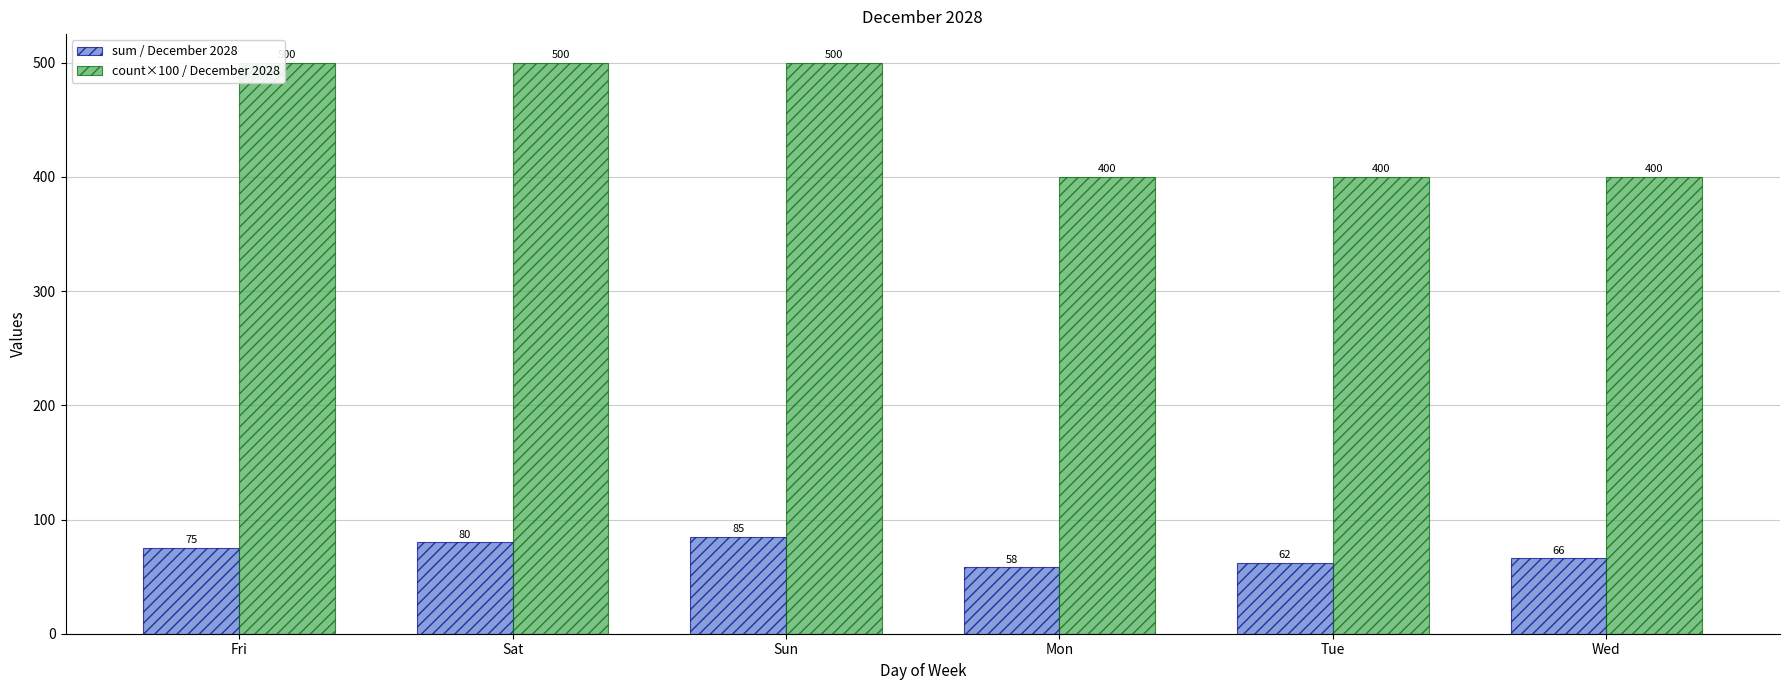

What is the difference between the maximum and minimum values in the sum / December 2028 series?

27